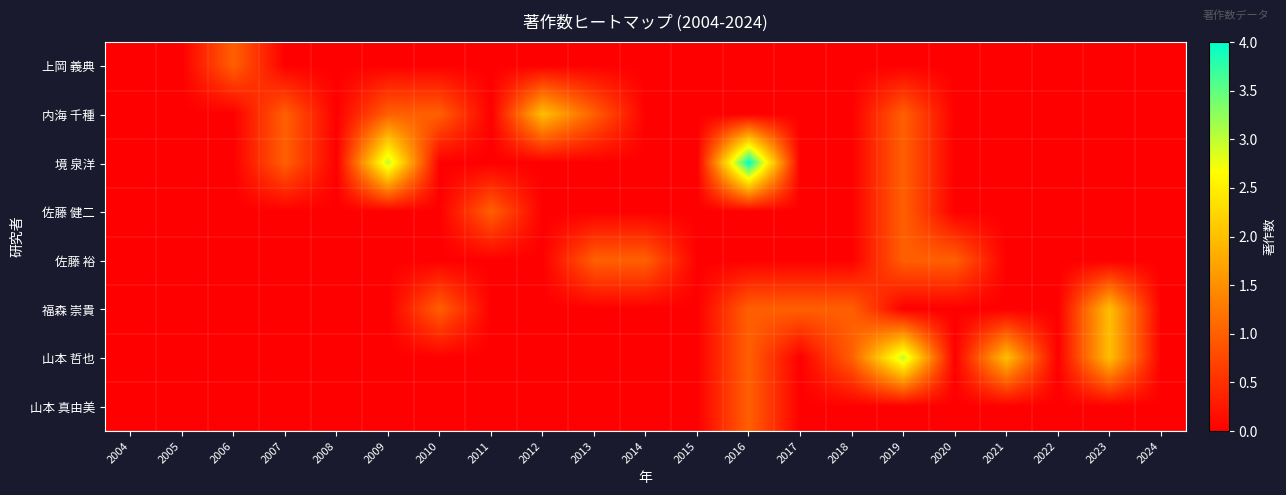

Which series has the largest range (max minus min)?

境 泉洋